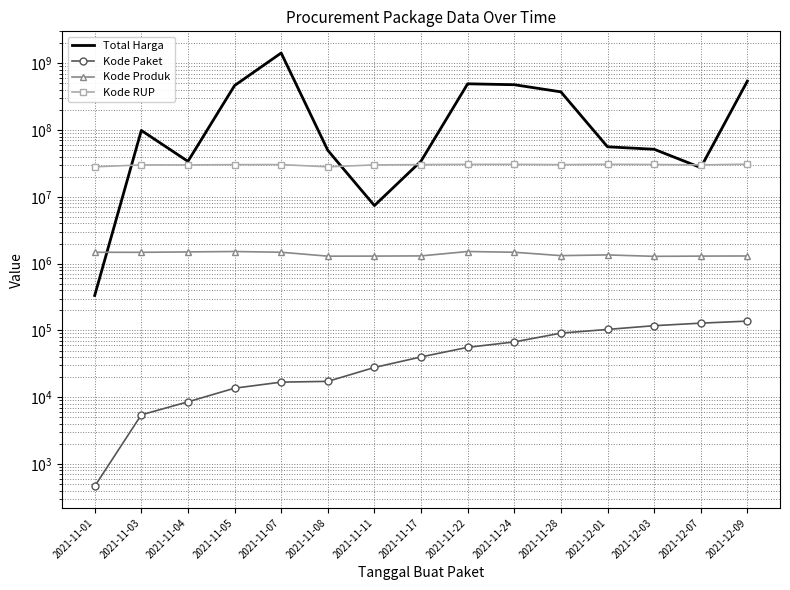

At 2021-11-07, list the series in order from smallest to largest.

Kode Paket, Kode Produk, Kode RUP, Total Harga